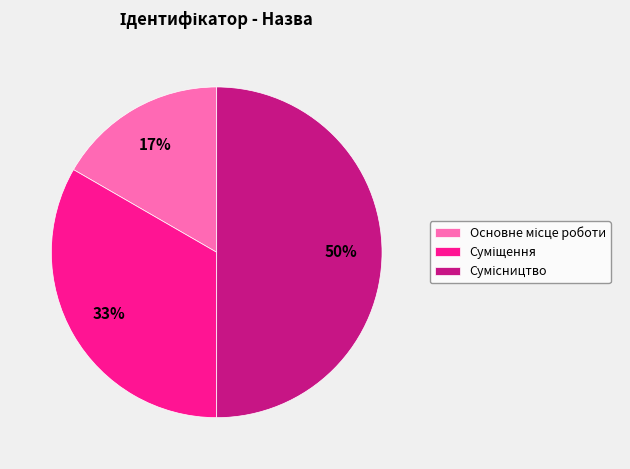

To the nearest percent, what is the difference between the largest and smallest slice percentages?

33%